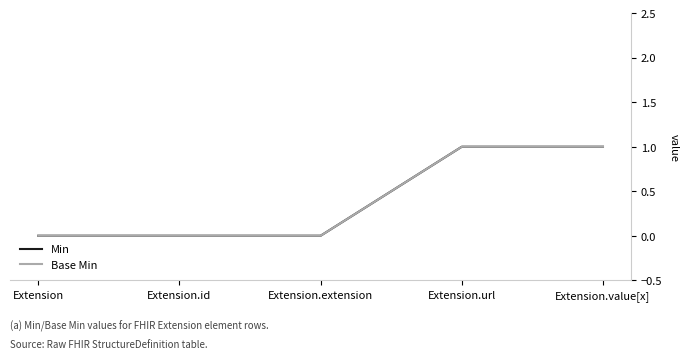

True or false: Min has a value of 1 at Extension.value[x].

True